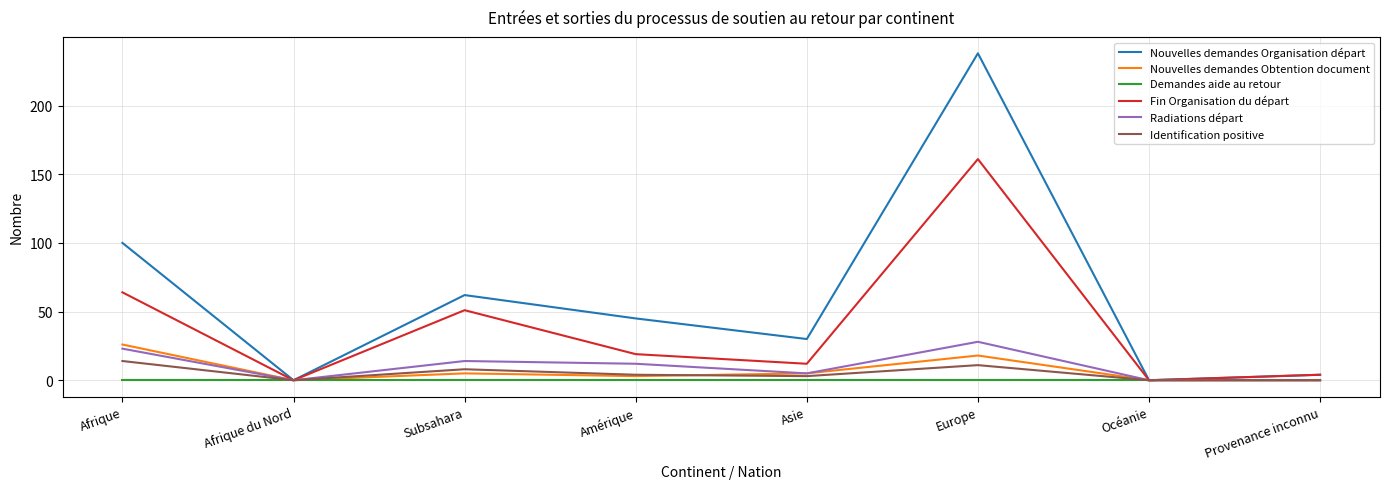

Where is the first local maximum for Nouvelles demandes Organisation départ?

Subsahara